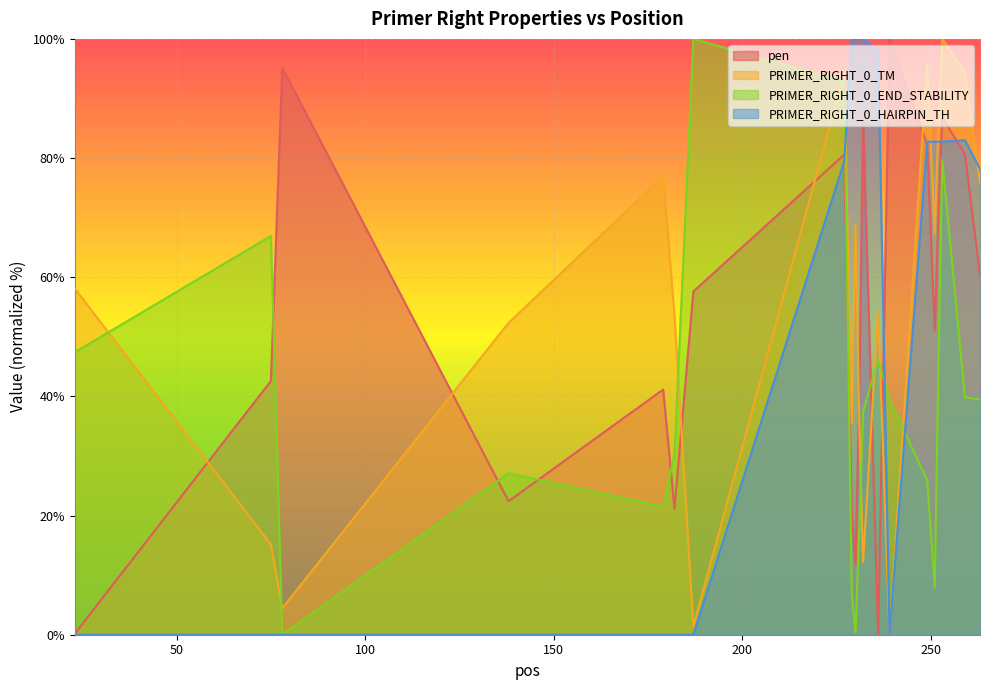

How many data points in pen are above 57?

10